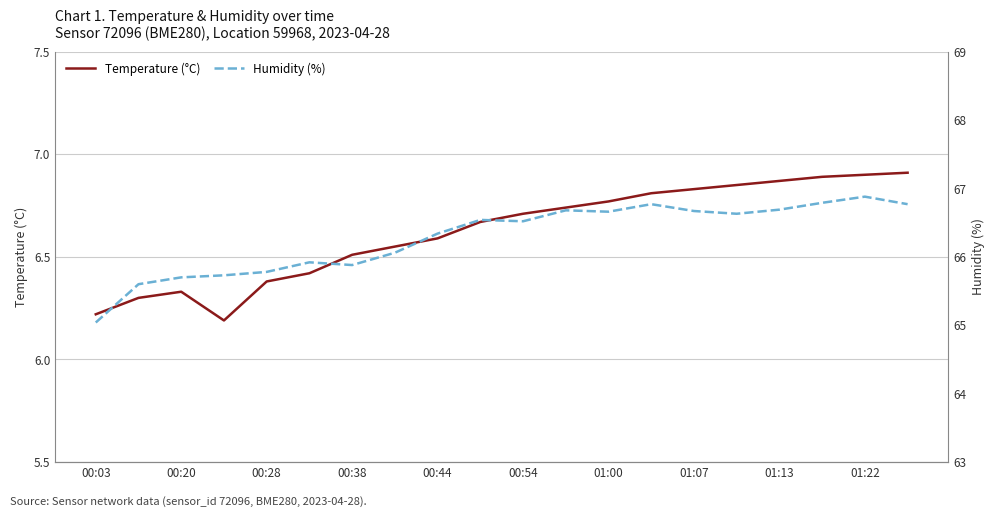

Read the Humidity (%) value at 19.

66.8